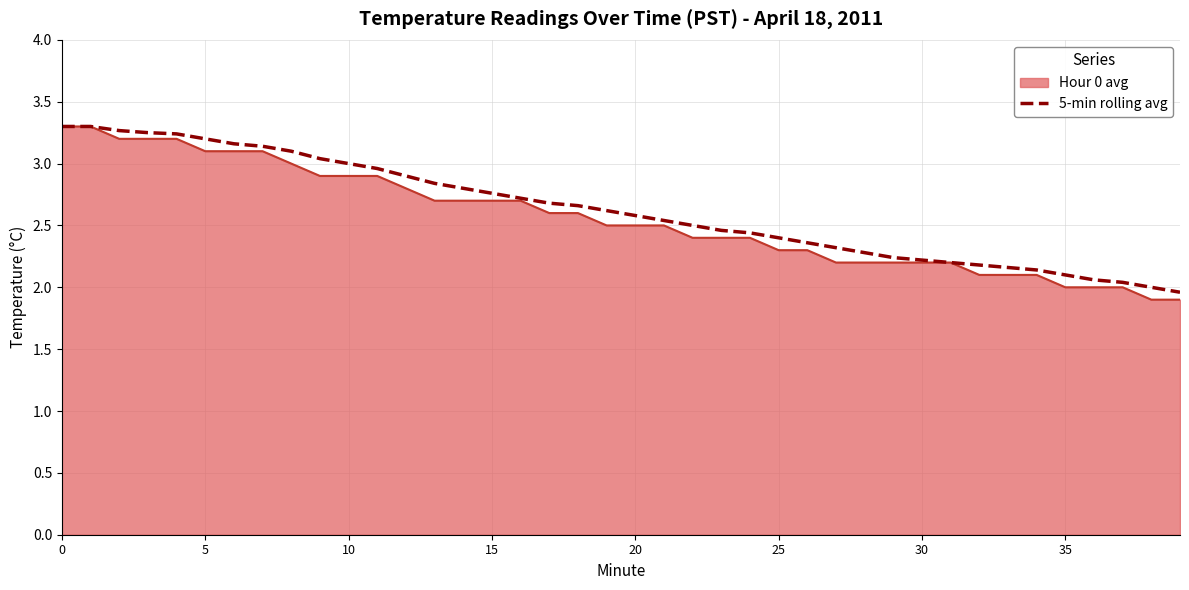

How many categories are shown in the chart?

40